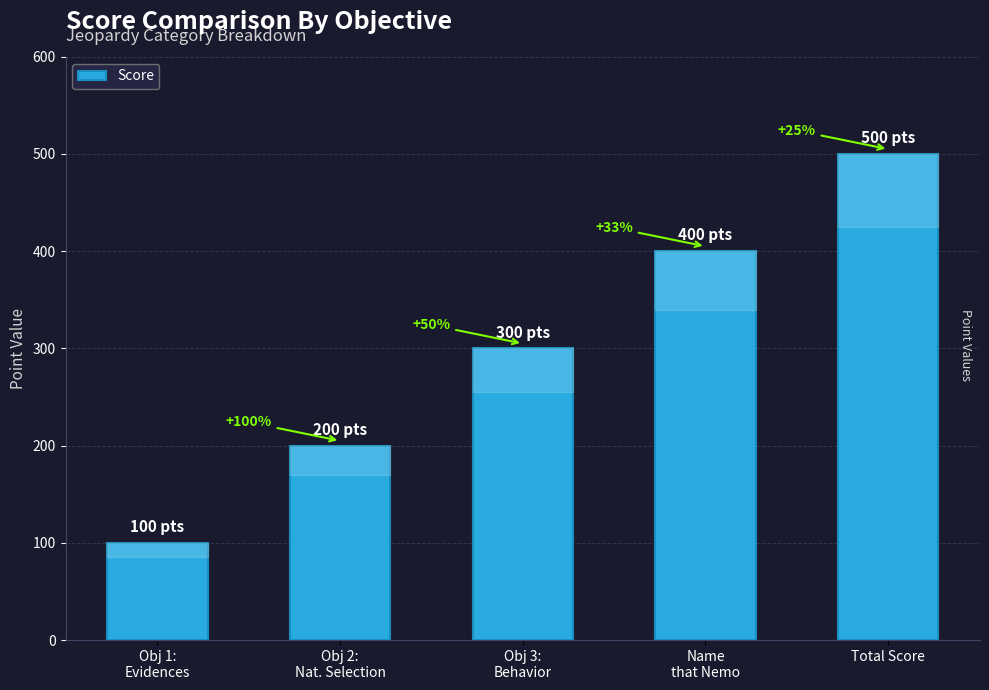

What position from the right is Obj 1:
Evidences?

5